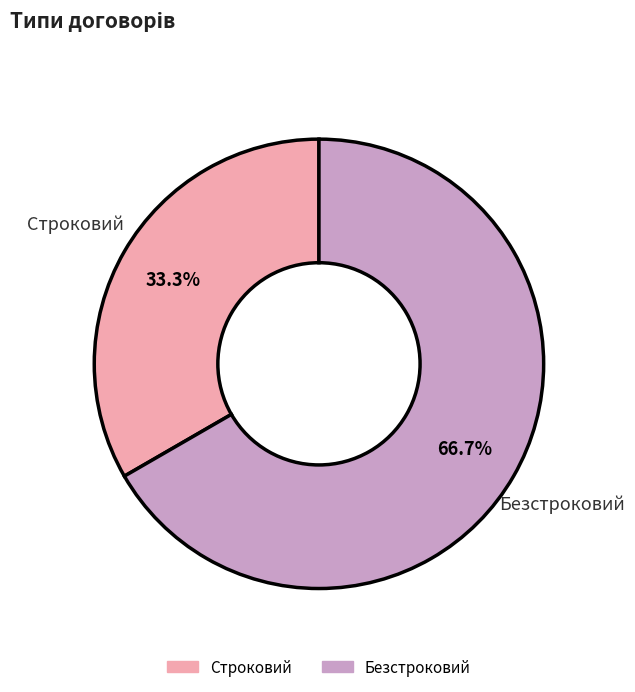

True or false: Строковий accounts for 33% of the total.

True